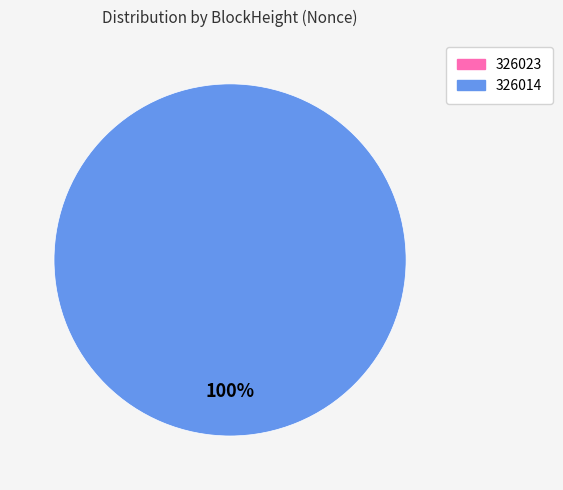

To the nearest percent, what percentage of the pie is 326014?

100%